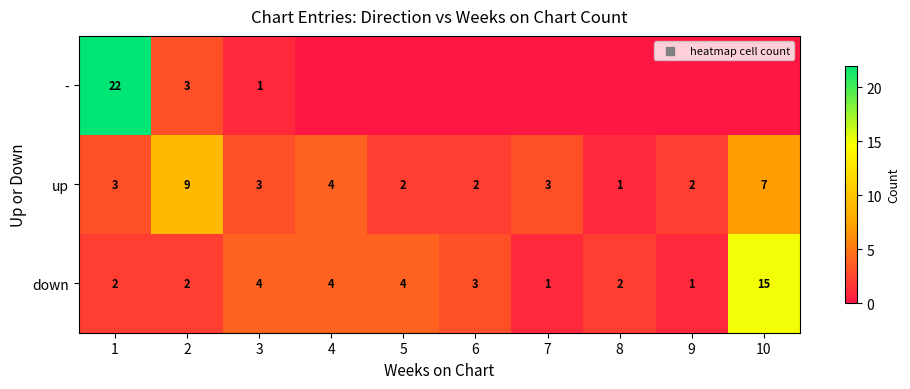

What is the sum of all down values?

38